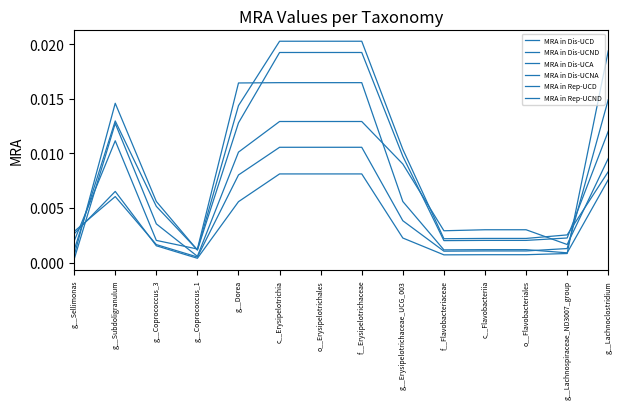

The MRA in Dis-UCNA series shows 0.0 at g__Coprococcus_1. True or false?

True